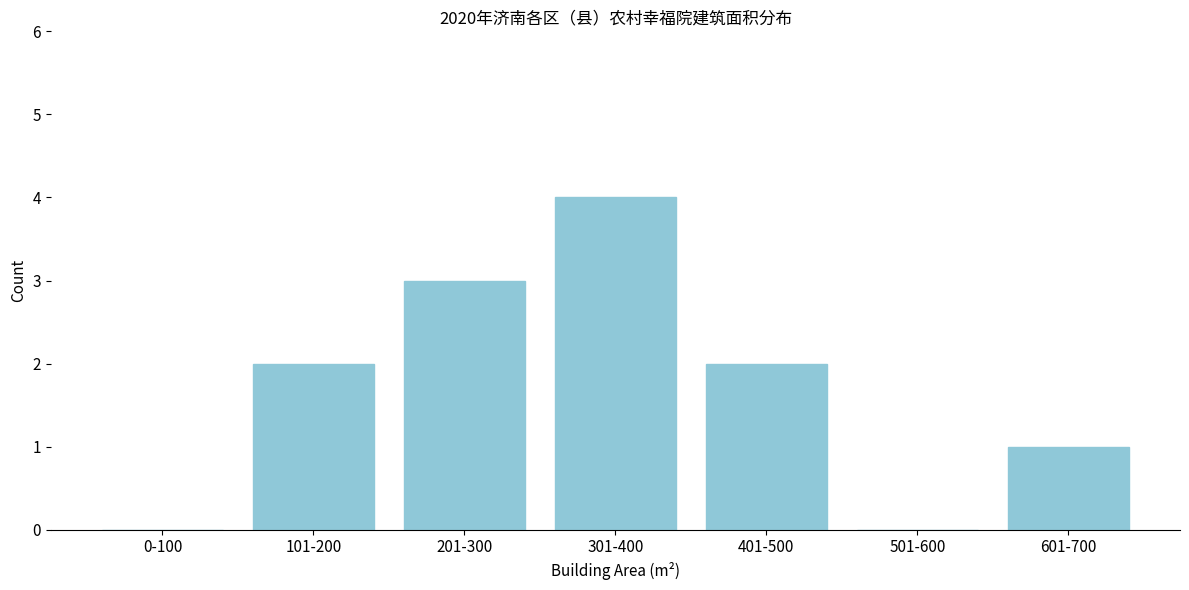

Reading left to right, transcribe all the data shown in this chart.

0-100=0	101-200=2	201-300=3	301-400=4	401-500=2	501-600=0	601-700=1